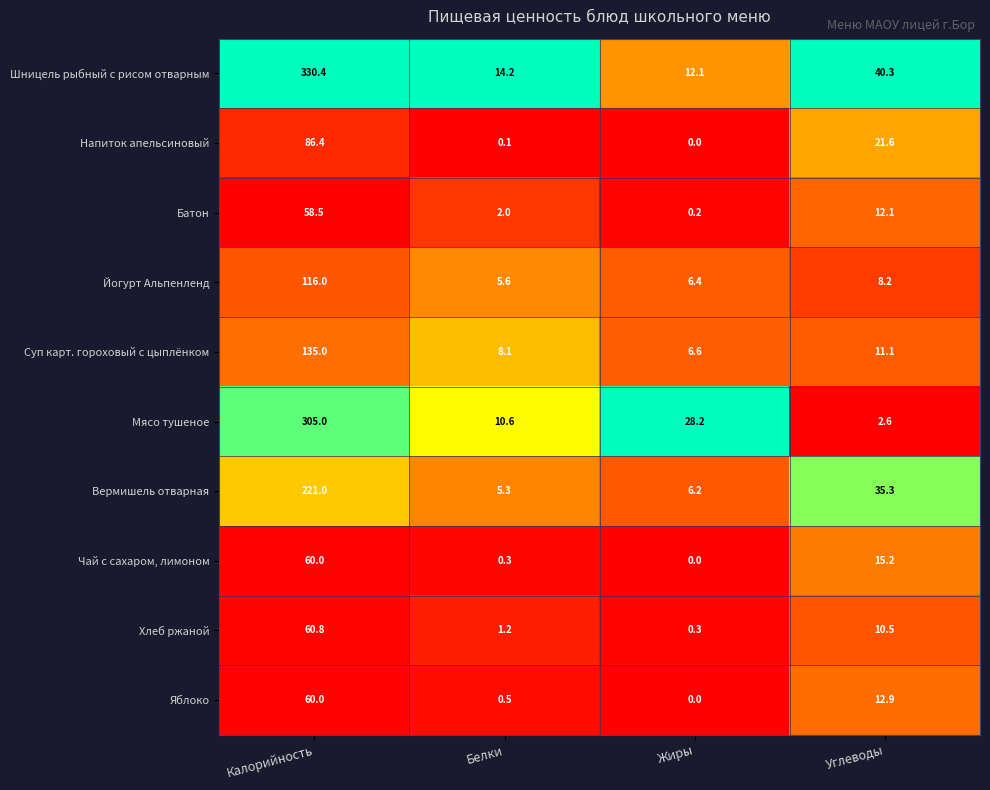

Rank the series at Белки from lowest to highest value.

Напиток апельсиновый, Чай с сахаром, лимоном, Яблоко, Хлеб ржаной, Батон, Вермишель отварная, Йогурт Альпенленд, Суп карт. гороховый с цыплёнком, Мясо тушеное, Шницель рыбный с рисом отварным